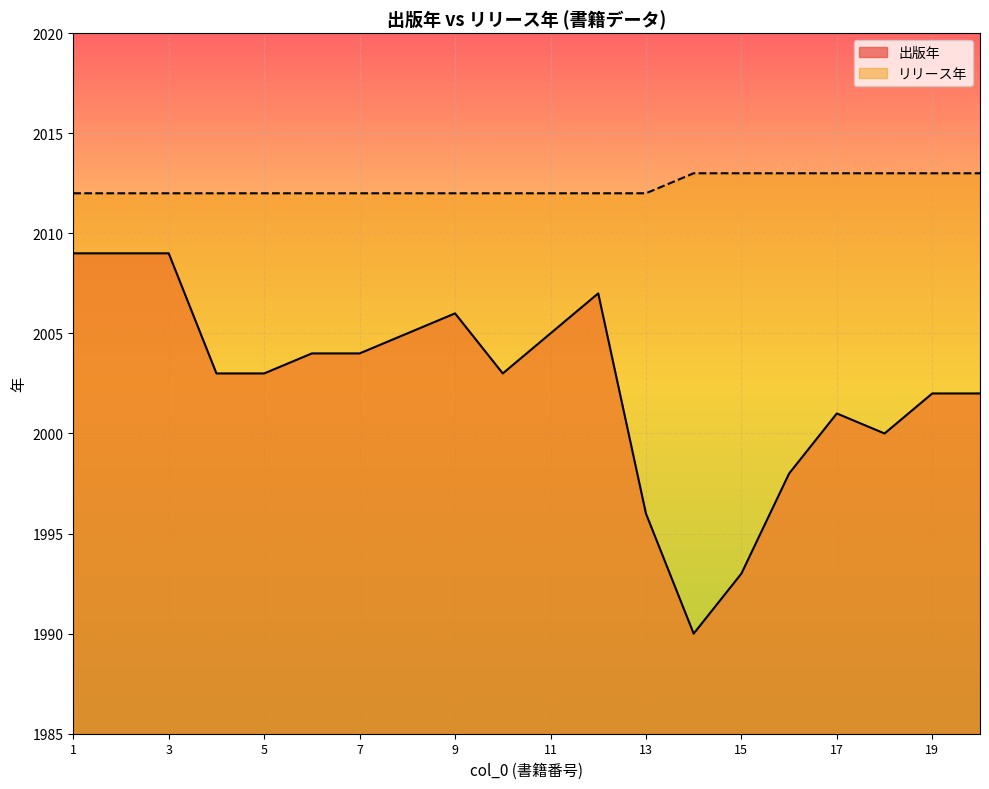

Does the chart display data point markers on the line(s)?

No